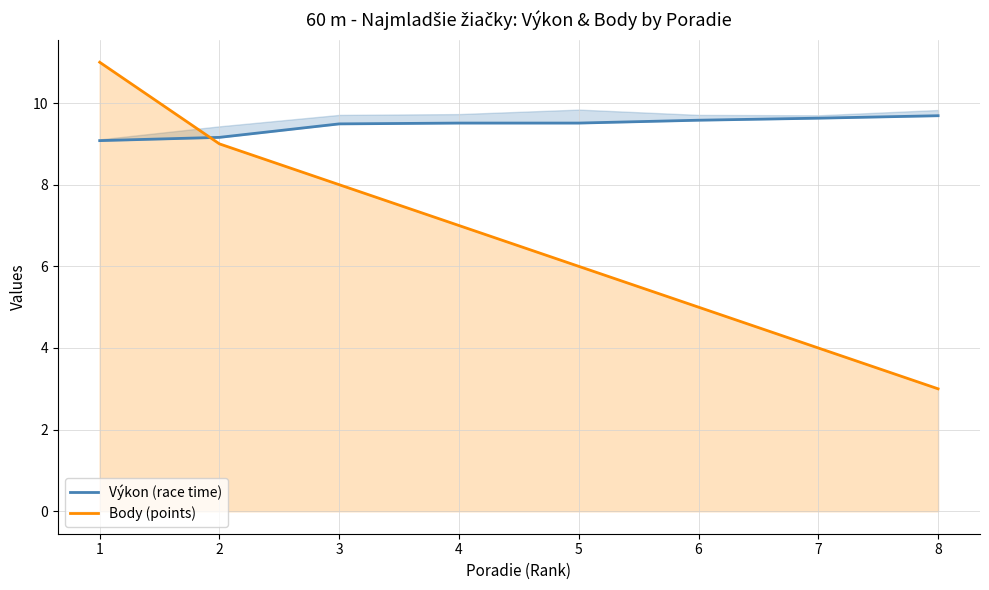

The value of Body (points) at 5 is 10.2. True or false?

False